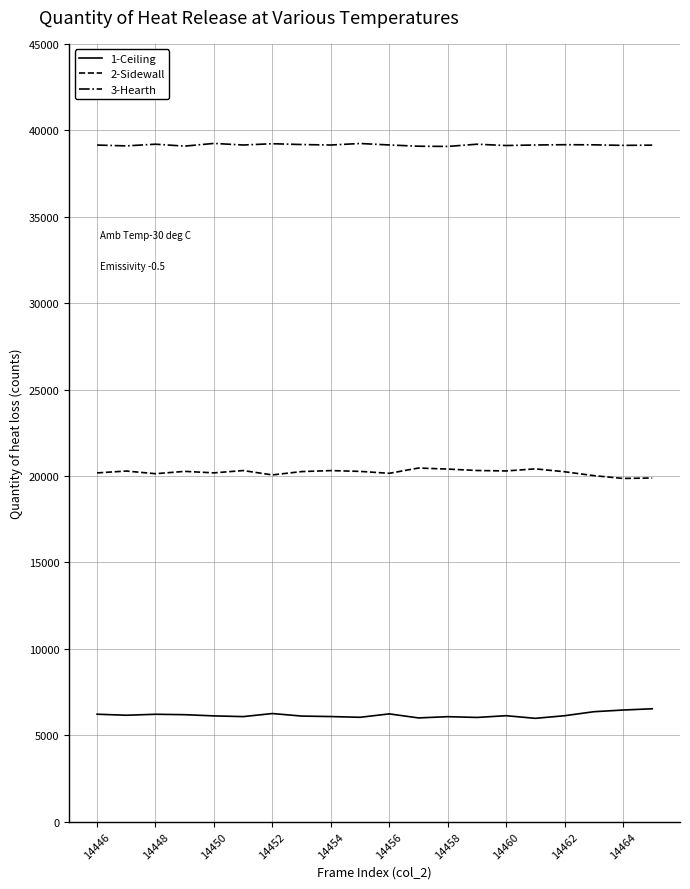

Rank the series by their average value, from highest to lowest.

3-Hearth, 2-Sidewall, 1-Ceiling